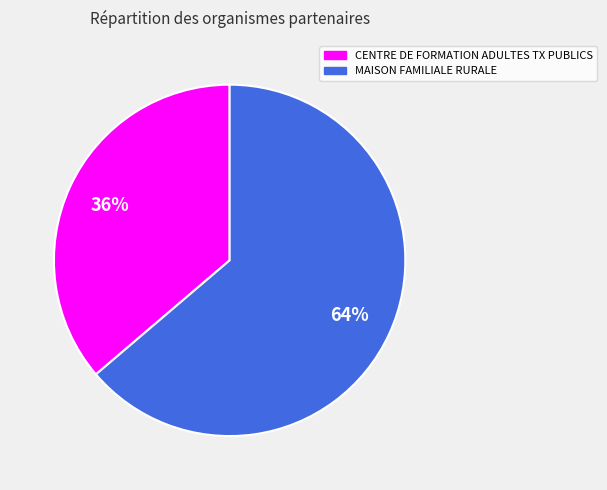

Approximately how many times larger is the value at CENTRE DE FORMATION ADULTES TX PUBLICS compared to MAISON FAMILIALE RURALE?

0.6